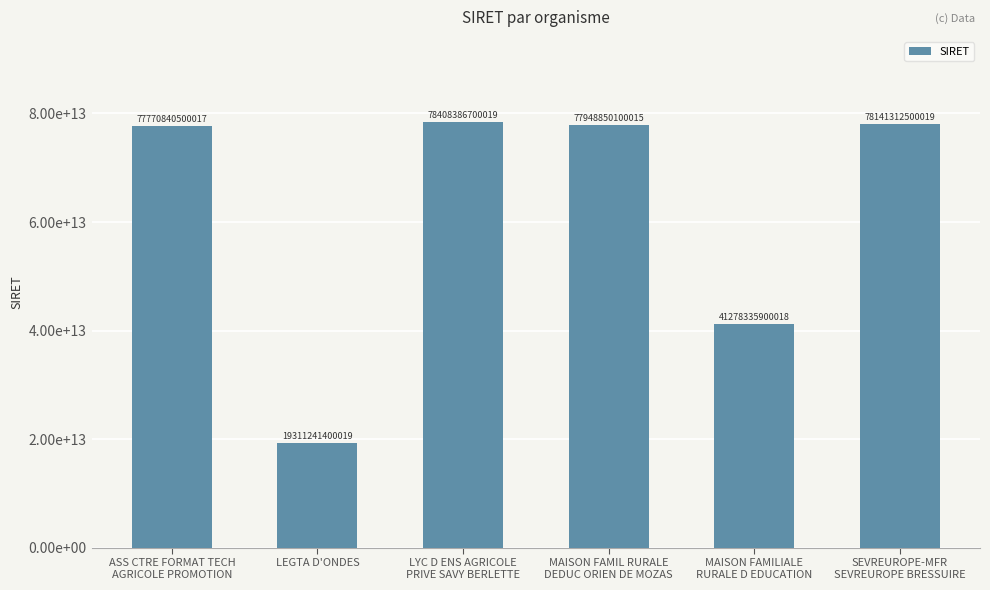

Which category has the lowest value across all series?

LEGTA D'ONDES